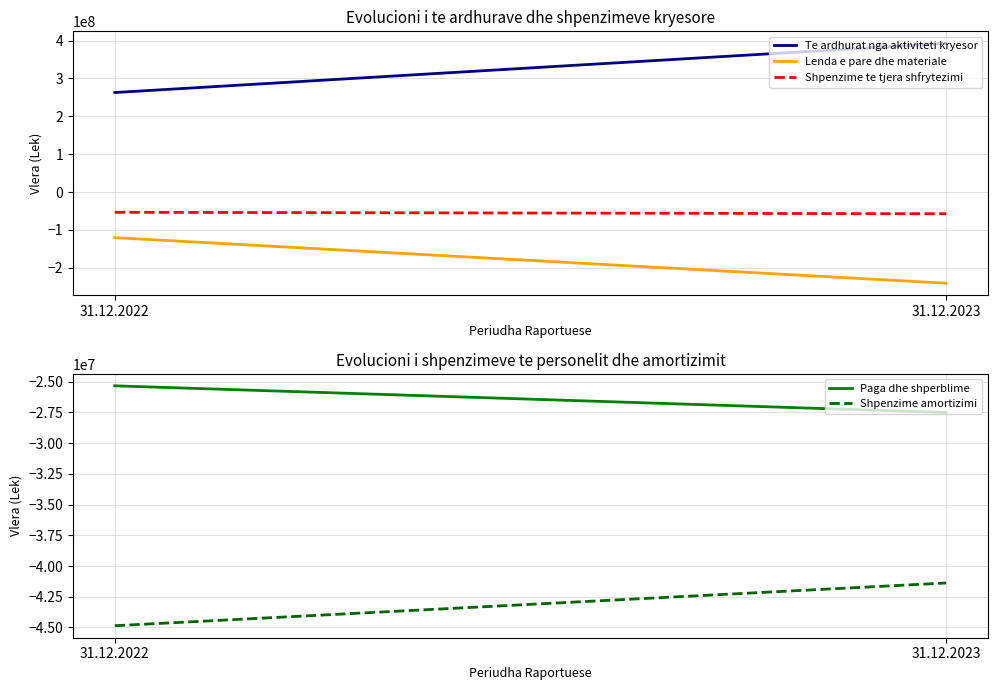

Between 31.12.2022 and 31.12.2023, which series saw the biggest shift?

Te ardhurat nga aktiviteti kryesor